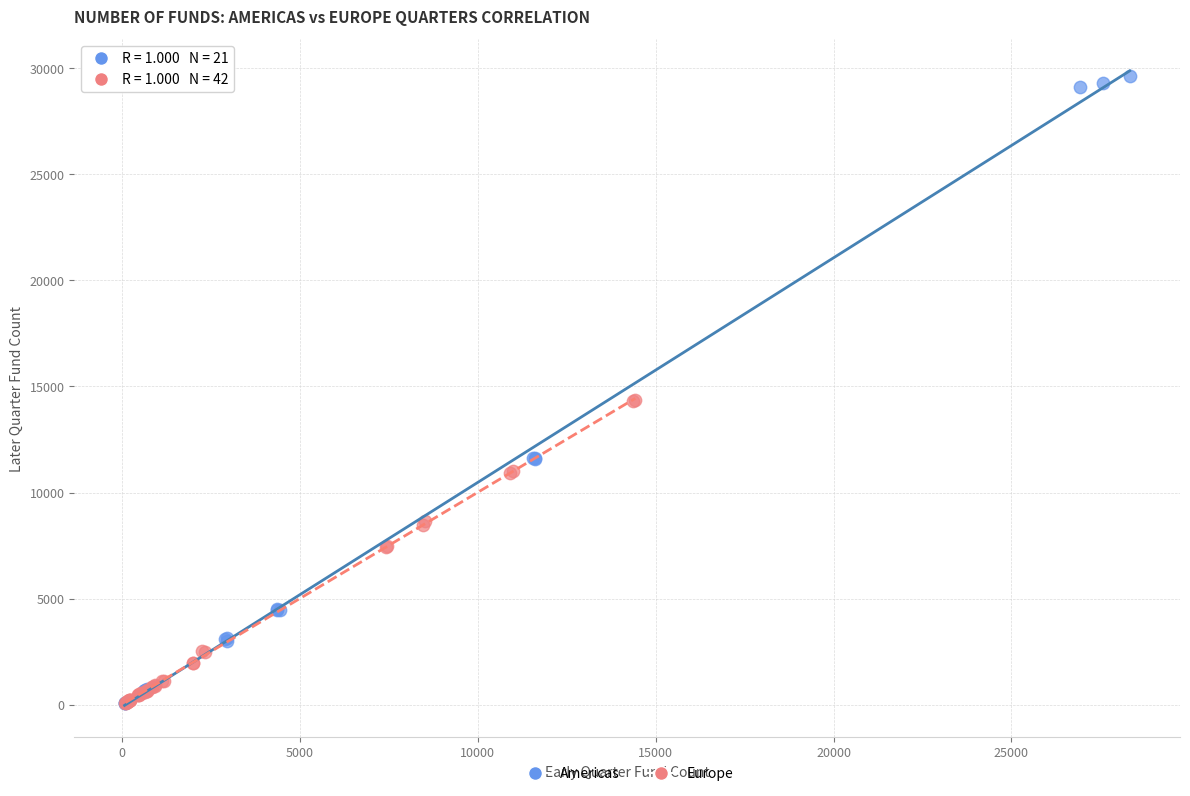

What are all the series names shown in the legend?

Americas, Europe